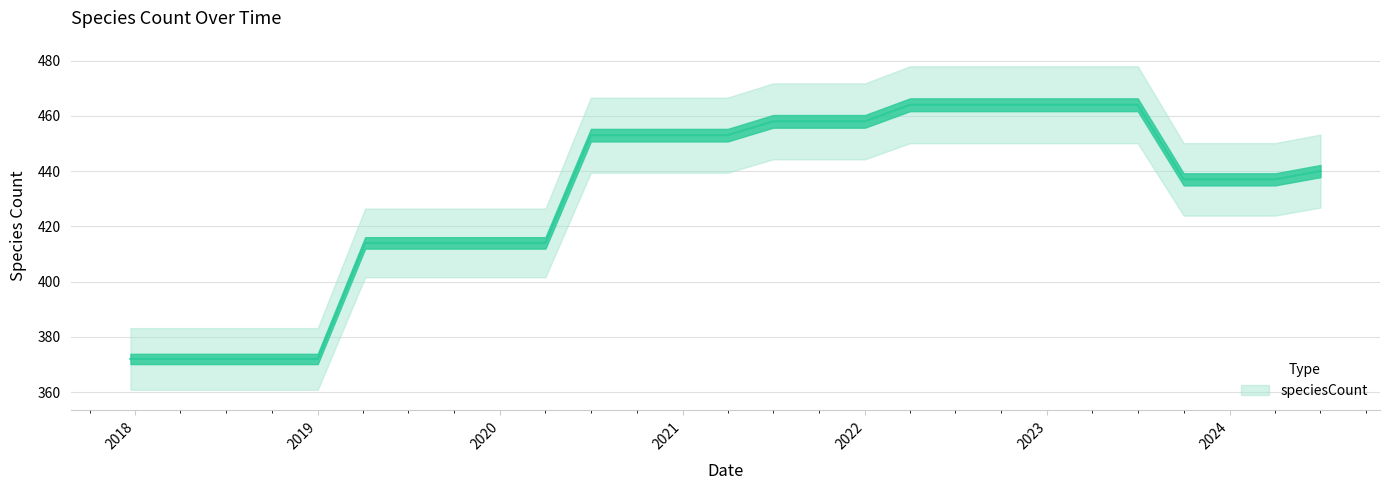

Read the value at 2020.

414